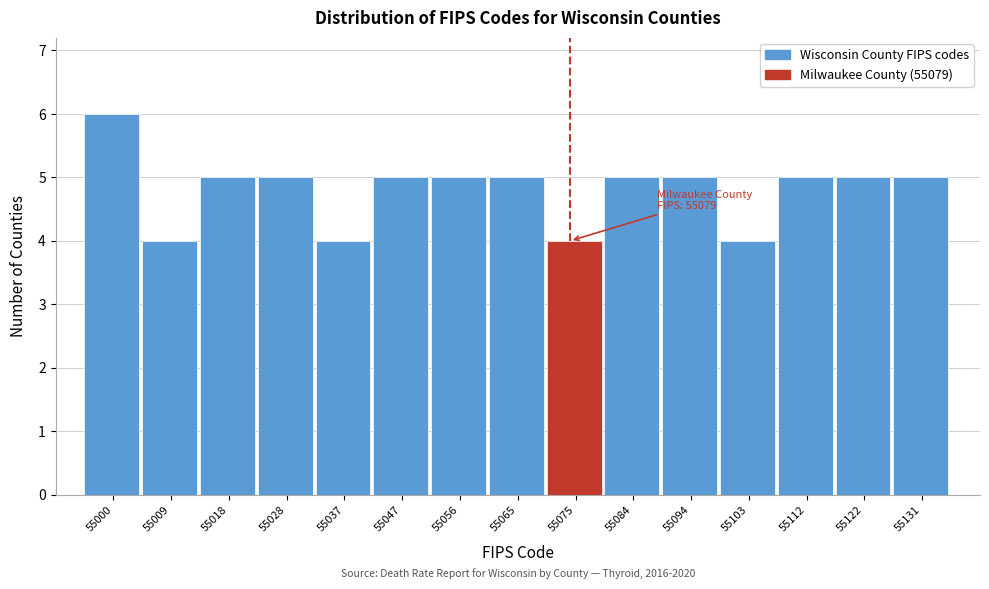

Reading left to right, what are all the values shown in this chart?

55000=6	55009=4	55018=5	55028=5	55037=4	55047=5	55056=5	55065=5	55075=4	55084=5	55094=5	55103=4	55112=5	55122=5	55131=5